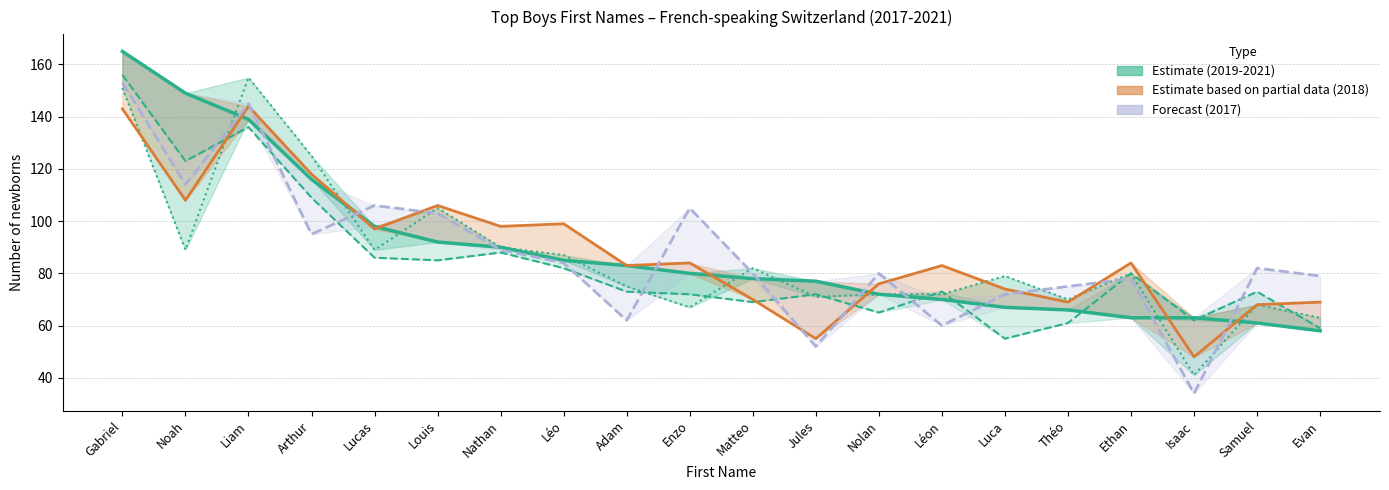

Between Léo and Enzo, which series saw the biggest shift?

Boys 2017